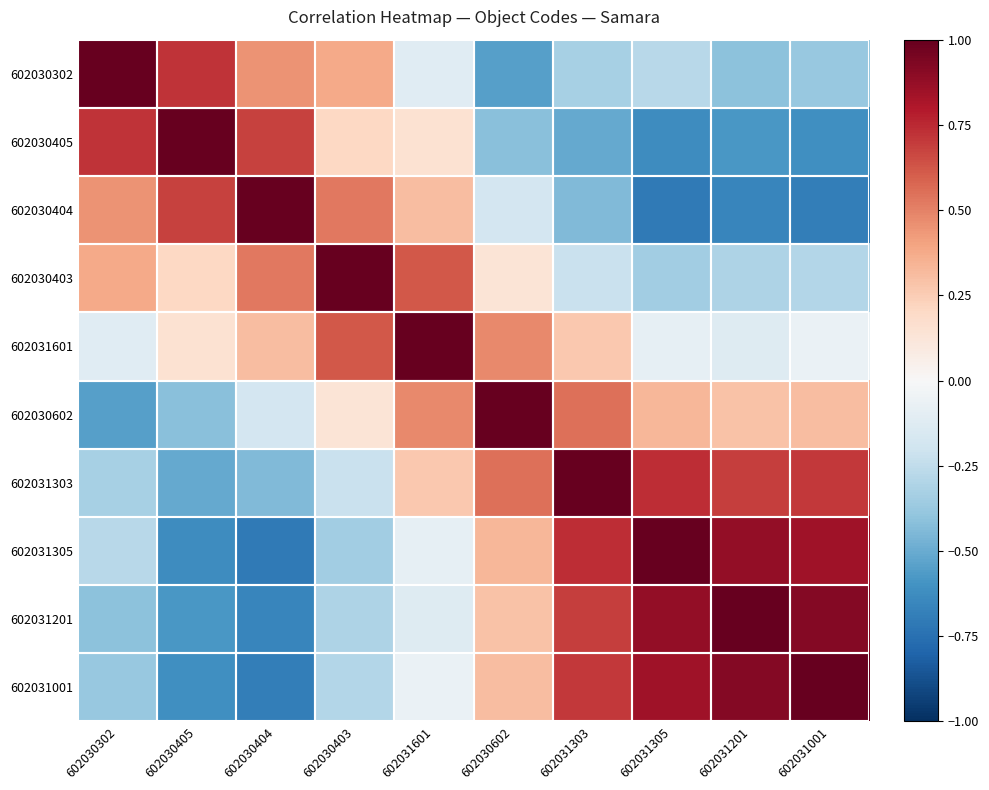

Reading left to right, list all the values displayed in this chart.

602030302: 602030302=1.0	602030405=0.7	602030404=0.5	602030403=0.4	602031601=-0.1	602030602=-0.6	602031303=-0.3	602031305=-0.3	602031201=-0.4	602031001=-0.4
602030405: 602030302=0.7	602030405=1.0	602030404=0.7	602030403=0.2	602031601=0.1	602030602=-0.4	602031303=-0.5	602031305=-0.6	602031201=-0.6	602031001=-0.6
602030404: 602030302=0.5	602030405=0.7	602030404=1.0	602030403=0.5	602031601=0.3	602030602=-0.2	602031303=-0.4	602031305=-0.7	602031201=-0.7	602031001=-0.7
602030403: 602030302=0.4	602030405=0.2	602030404=0.5	602030403=1.0	602031601=0.6	602030602=0.1	602031303=-0.2	602031305=-0.3	602031201=-0.3	602031001=-0.3
602031601: 602030302=-0.1	602030405=0.1	602030404=0.3	602030403=0.6	602031601=1.0	602030602=0.5	602031303=0.3	602031305=-0.1	602031201=-0.1	602031001=-0.1
602030602: 602030302=-0.6	602030405=-0.4	602030404=-0.2	602030403=0.1	602031601=0.5	602030602=1.0	602031303=0.6	602031305=0.3	602031201=0.3	602031001=0.3
602031303: 602030302=-0.3	602030405=-0.5	602030404=-0.4	602030403=-0.2	602031601=0.3	602030602=0.6	602031303=1.0	602031305=0.7	602031201=0.7	602031001=0.7
602031305: 602030302=-0.3	602030405=-0.6	602030404=-0.7	602030403=-0.3	602031601=-0.1	602030602=0.3	602031303=0.7	602031305=1.0	602031201=0.9	602031001=0.8
602031201: 602030302=-0.4	602030405=-0.6	602030404=-0.7	602030403=-0.3	602031601=-0.1	602030602=0.3	602031303=0.7	602031305=0.9	602031201=1.0	602031001=0.9
602031001: 602030302=-0.4	602030405=-0.6	602030404=-0.7	602030403=-0.3	602031601=-0.1	602030602=0.3	602031303=0.7	602031305=0.8	602031201=0.9	602031001=1.0